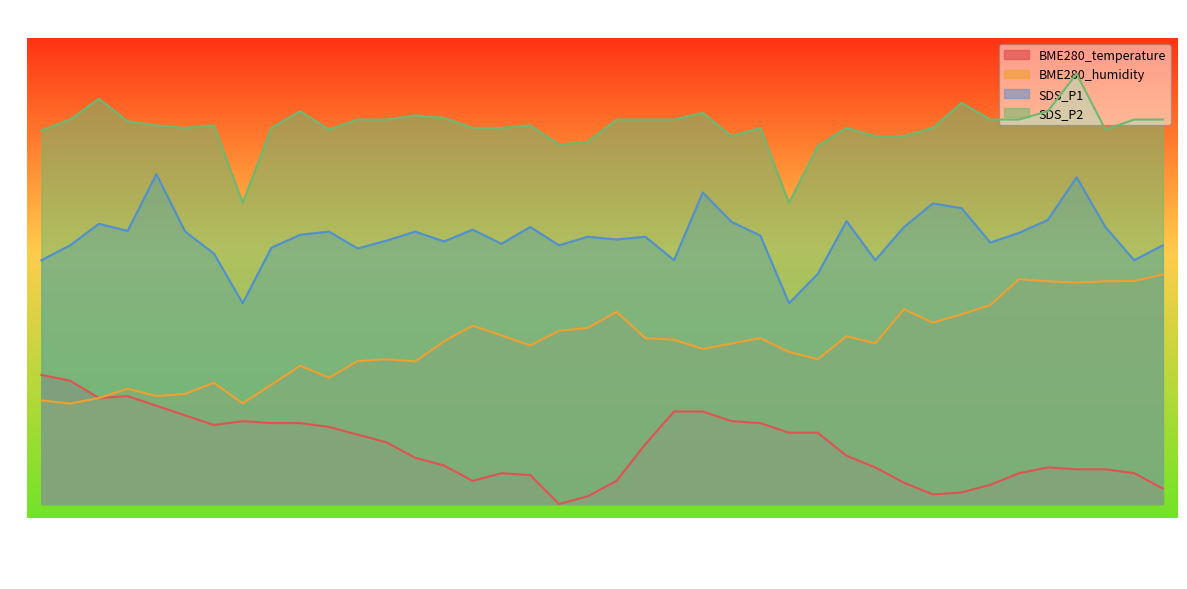

Between 01:42 and 01:27, which is larger?

01:27